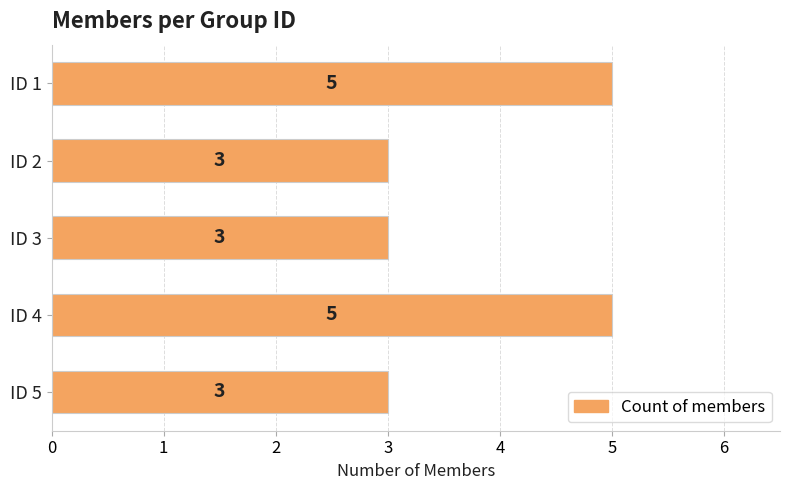

What is the ratio of the value at ID 1 to the value at ID 5?

1.7